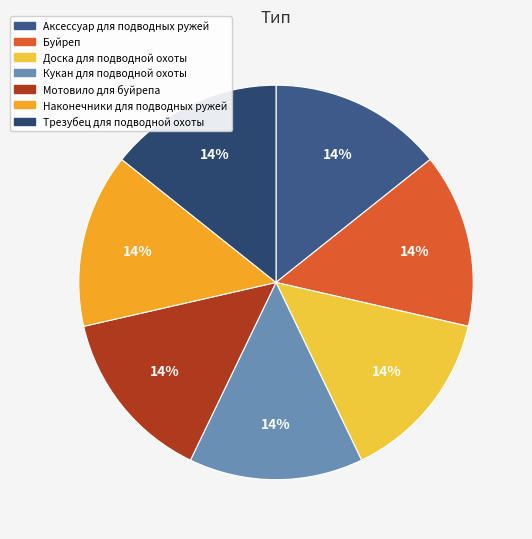

Which has a higher value, Трезубец для подводной охоты or Кукан для подводной охоты?

Трезубец для подводной охоты